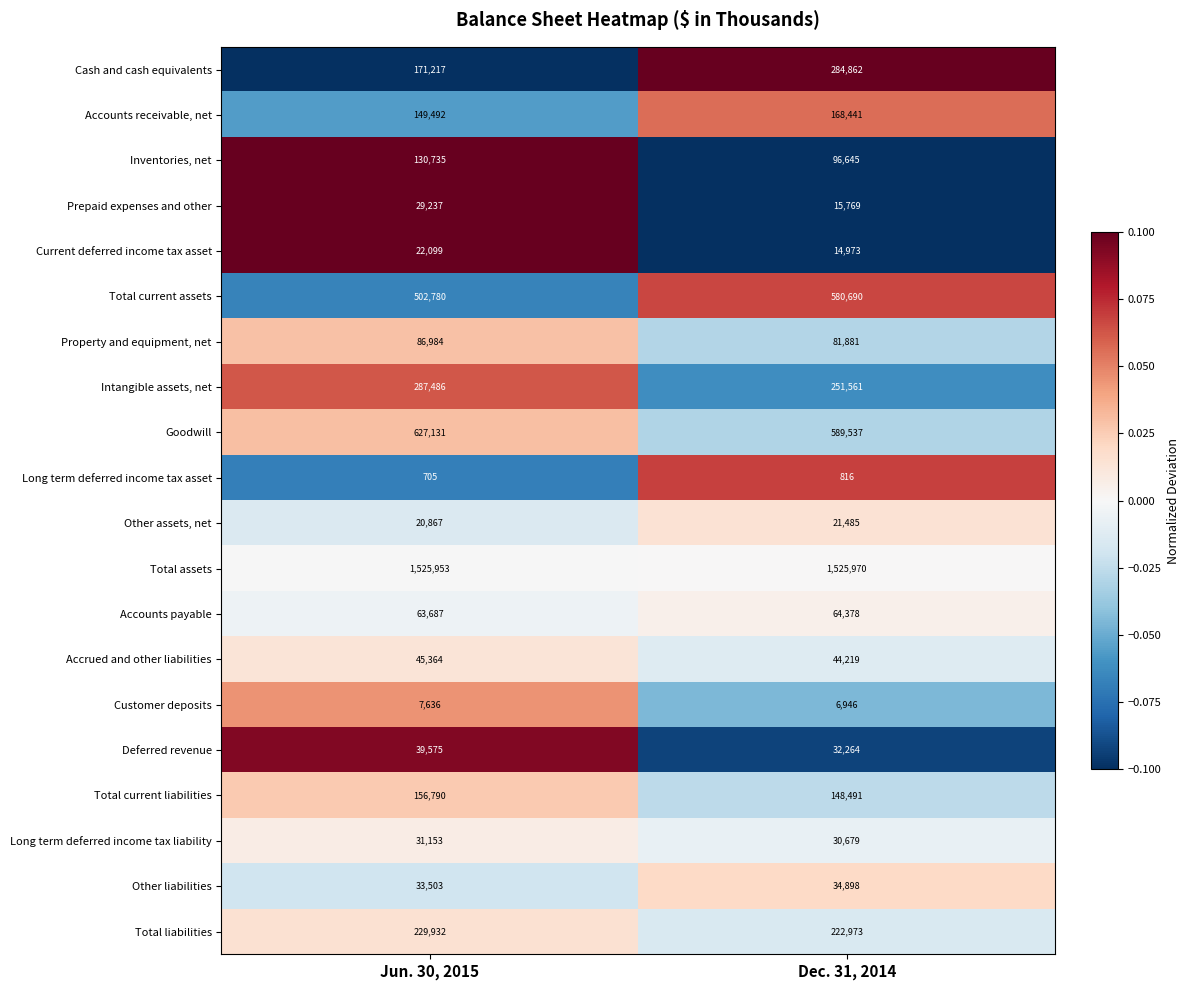

The value of Accrued and other liabilities at Jun. 30, 2015 is 77236. True or false?

False